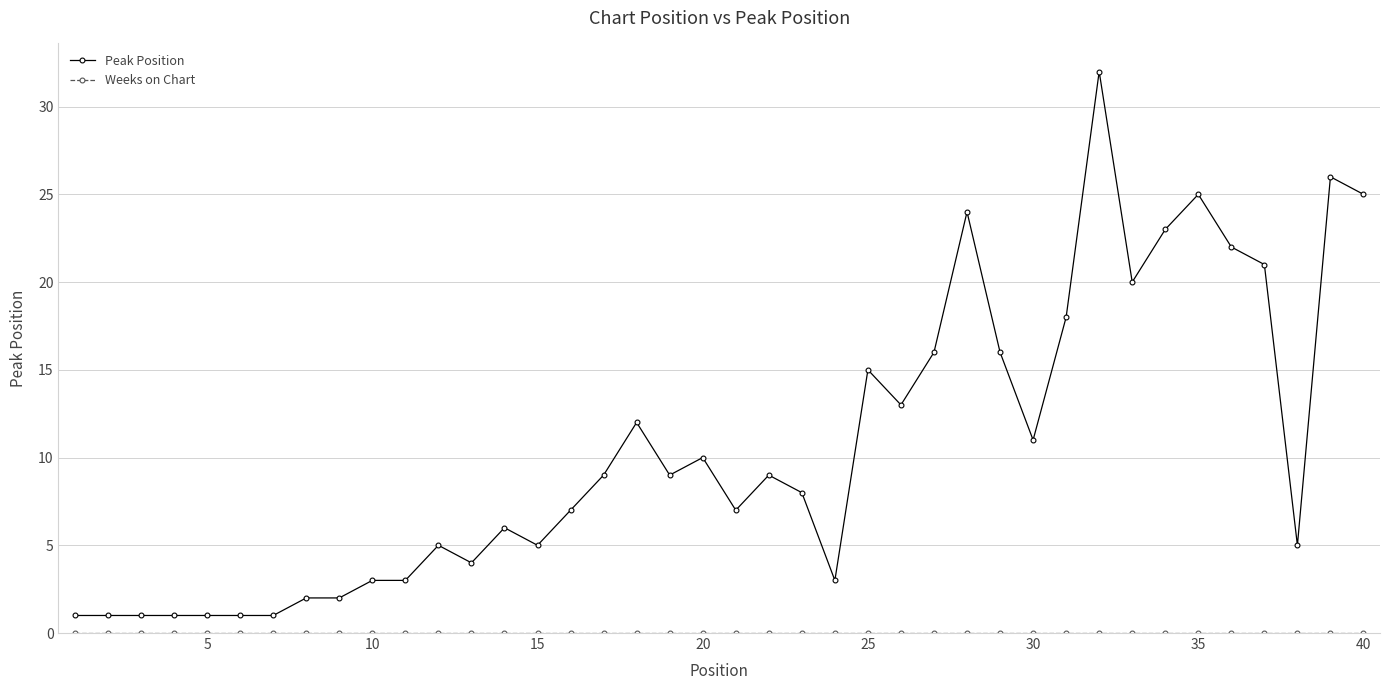

Which series has the widest spread of values?

Peak Position